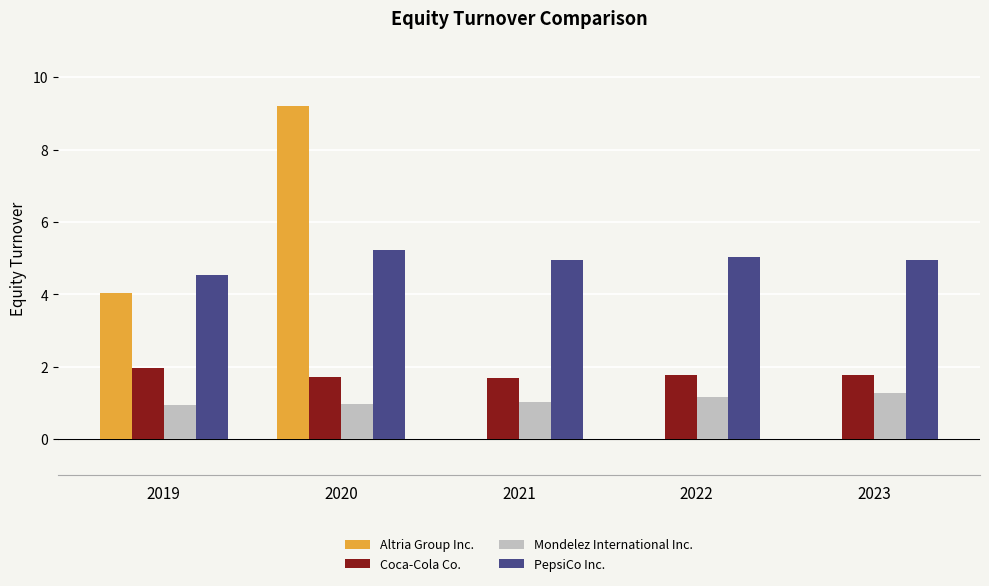

What is the sum of the PepsiCo Inc. values at 2019 and 2023?

9.5